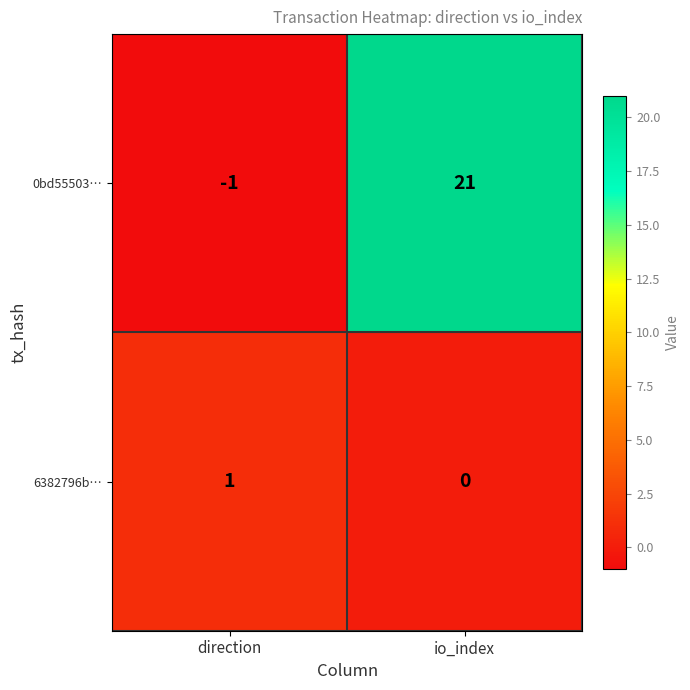

Where is 6382796b… nearest to the value 0?

io_index